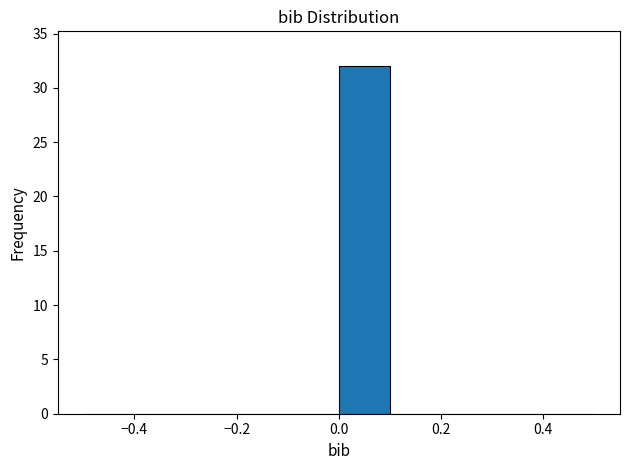

Reading left to right, transcribe this chart: for each bar, give the range it covers on the x-axis and its height. The values are not printed on the chart, so give them approximately, as read against the axis.

-0.5 to -0.4: 0
-0.4 to -0.3: 0
-0.3 to -0.2: 0
-0.2 to -0.1: 0
-0.1 to 0.0: 0
0.0 to 0.1: 32
0.1 to 0.2: 0
0.2 to 0.3: 0
0.3 to 0.4: 0
0.4 to 0.5: 0